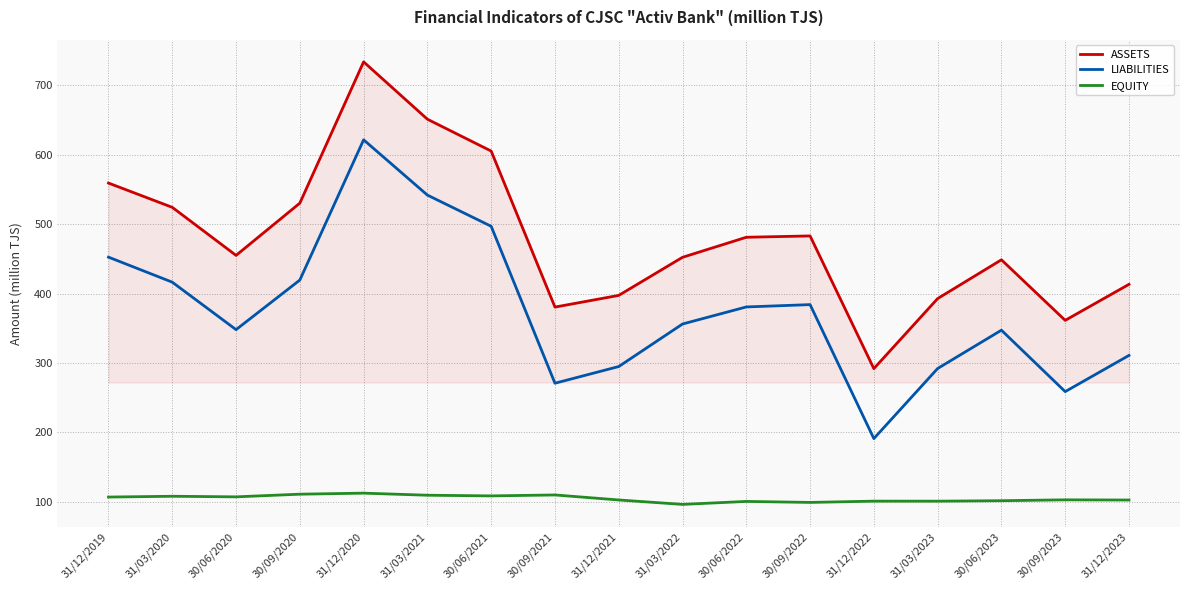

Which series has the widest spread of values?

ASSETS